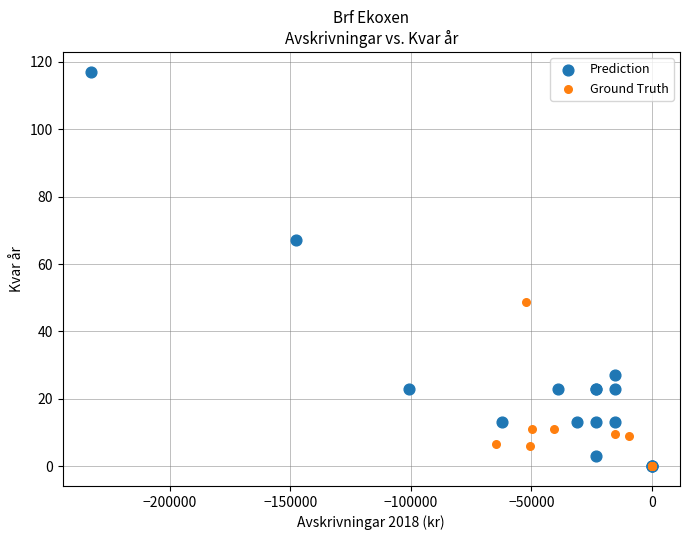

Which series contains the highest Y value?

Prediction